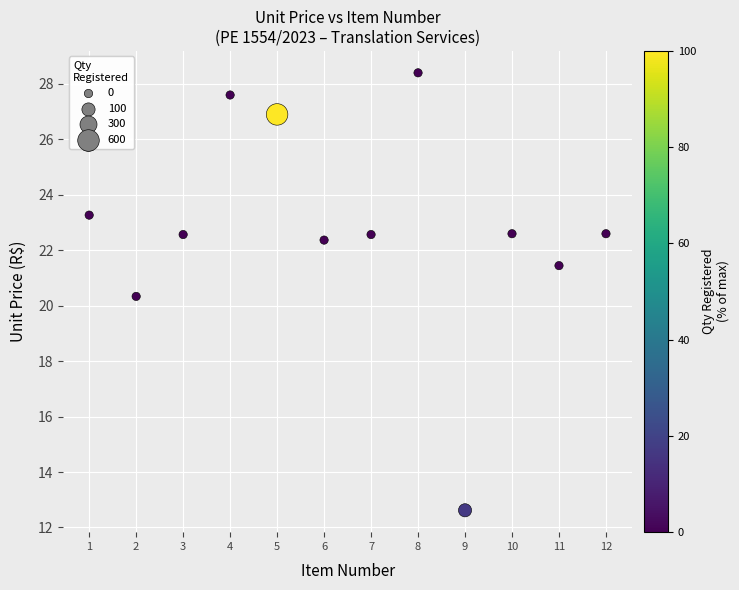

What is the average Y value?

22.8